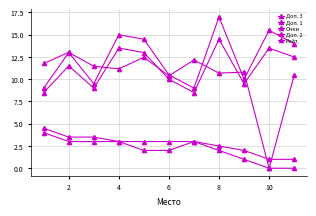

Where is Доп. 3 nearest to the value 13?

2